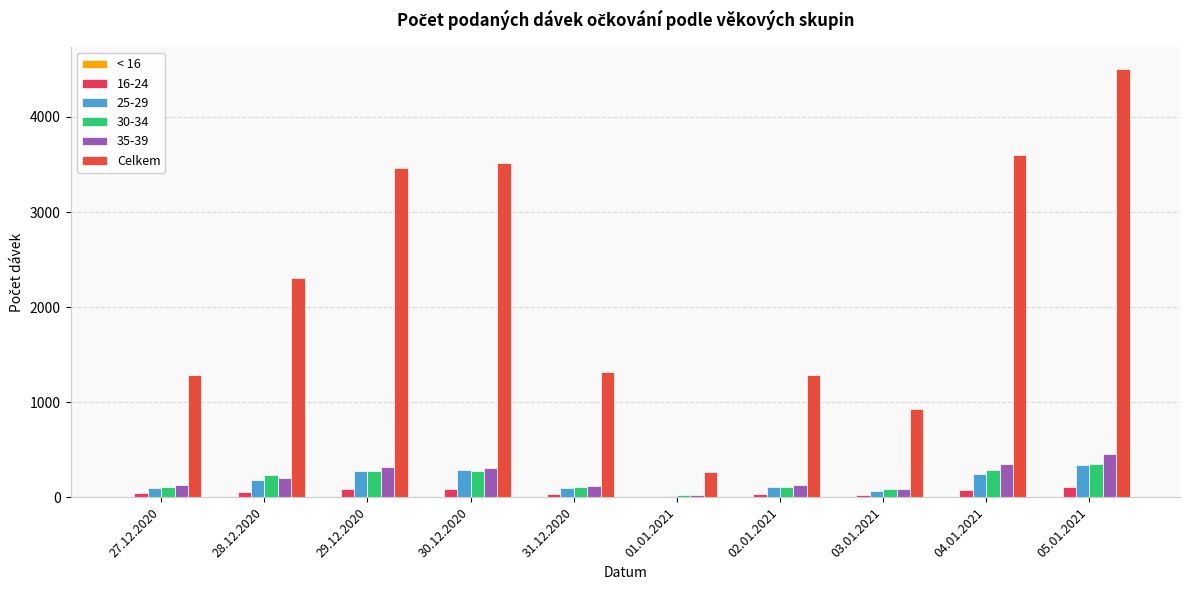

Count the number of categories in the chart.

10